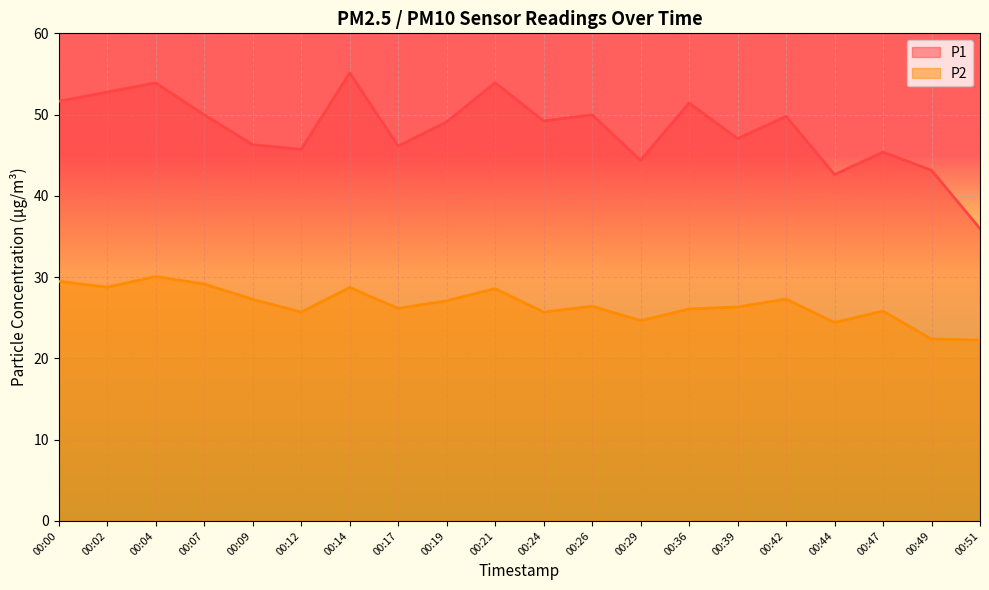

Rank the categories by P2 value from lowest to highest.

00:51, 00:49, 00:44, 00:29, 00:12, 00:24, 00:47, 00:36, 00:17, 00:39, 00:26, 00:19, 00:09, 00:42, 00:21, 00:14, 00:02, 00:07, 00:00, 00:04